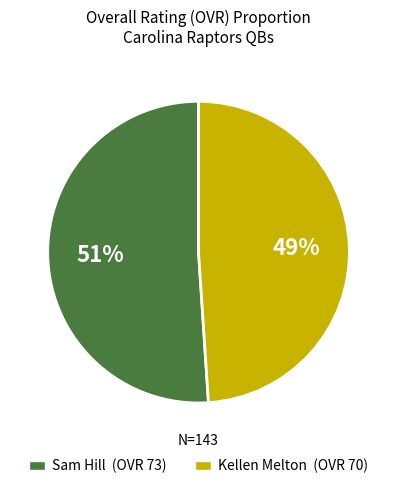

Between Sam Hill (OVR 73) and Kellen Melton (OVR 70), which is larger?

Sam Hill (OVR 73)